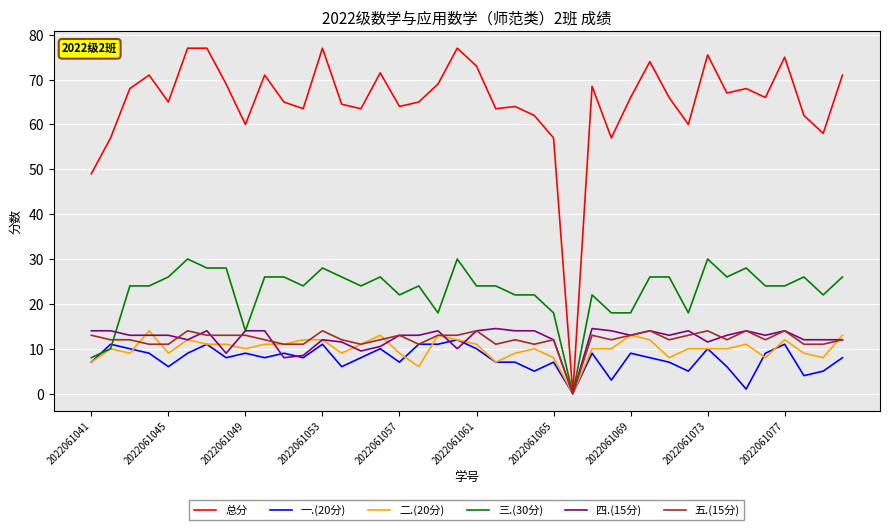

Which series has the largest range (max minus min)?

总分